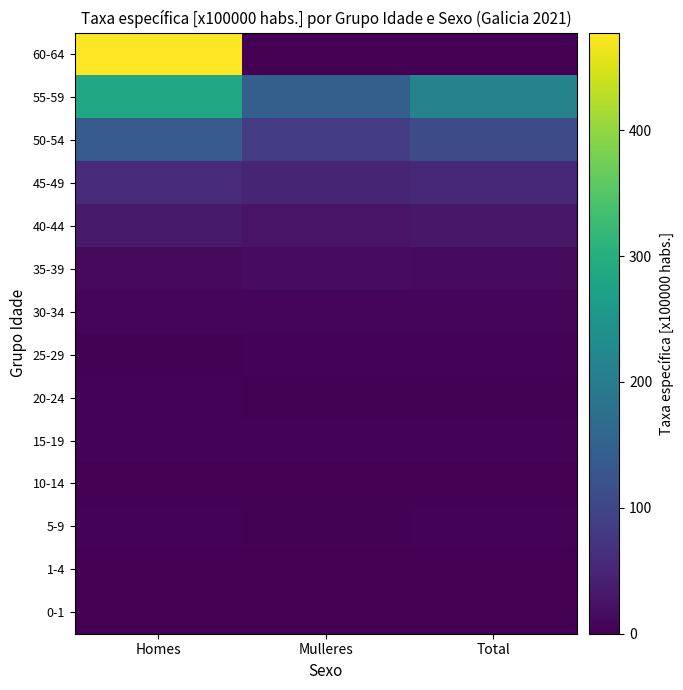

Rank the series by their maximum value, from highest to lowest.

60-64, 55-59, 50-54, 45-49, 40-44, 35-39, 30-34, 5-9, 15-19, 20-24, 25-29, 10-14, 0-1, 1-4